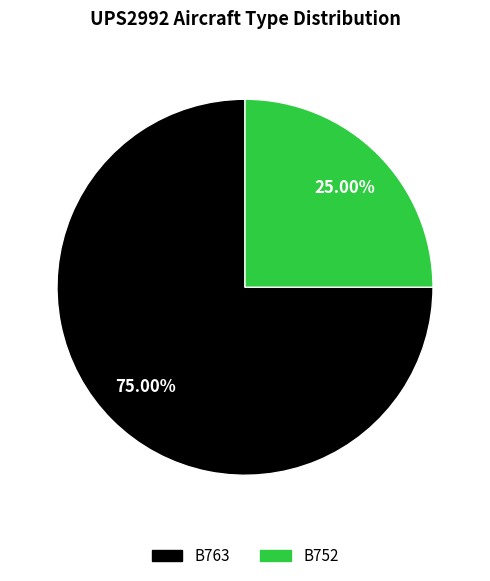

How many slices are in this pie chart?

2